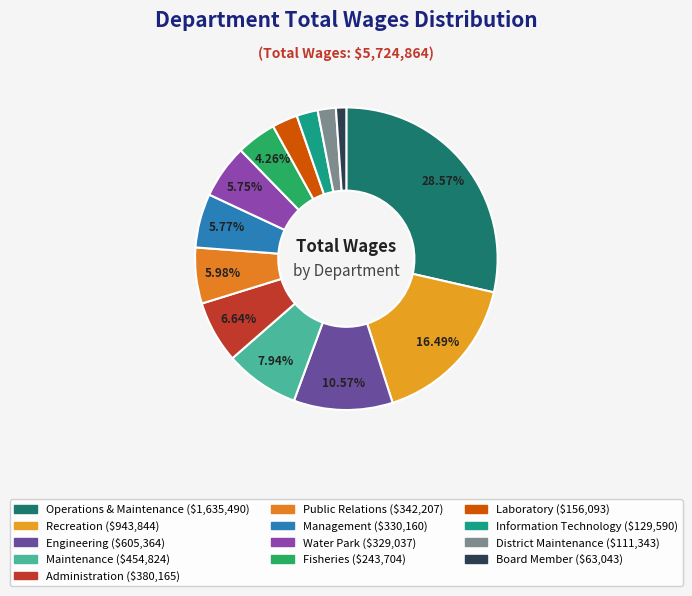

Between Management and Operations & Maintenance, which is larger?

Operations & Maintenance